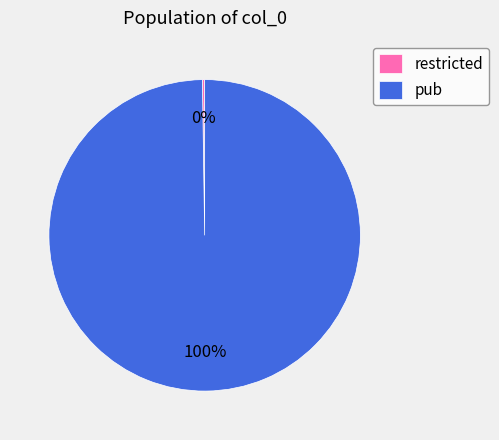

Does pub account for over 50% of the chart?

Yes